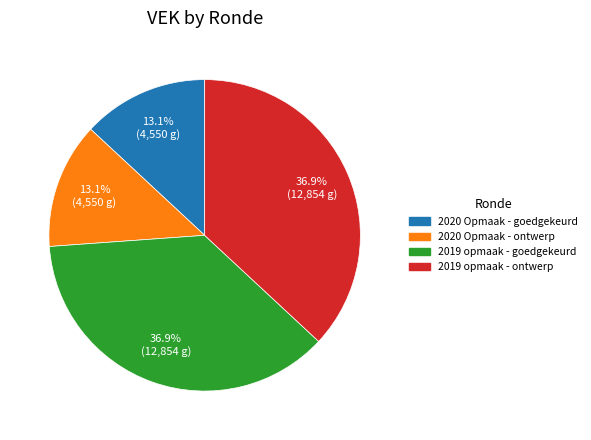

Does any single category account for the majority?

No